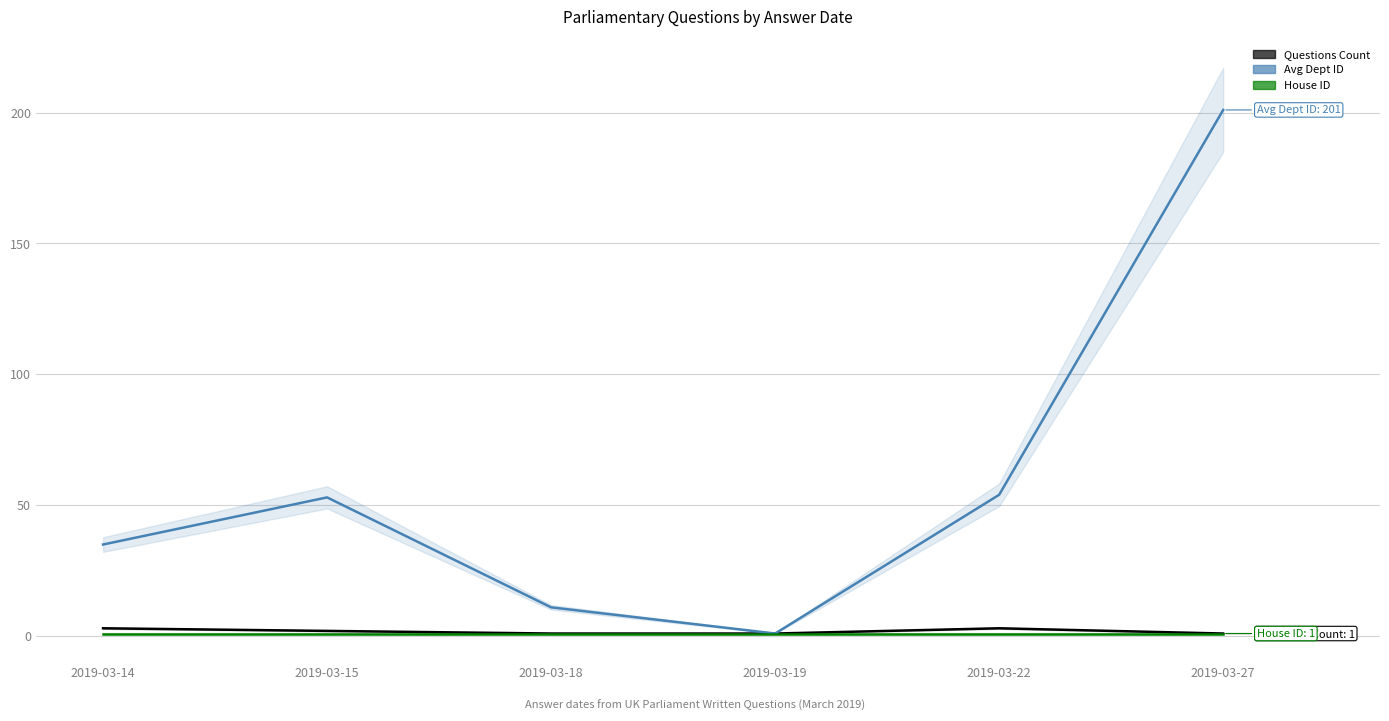

True or false: Questions Count and Avg Dept ID intersect in this chart.

False